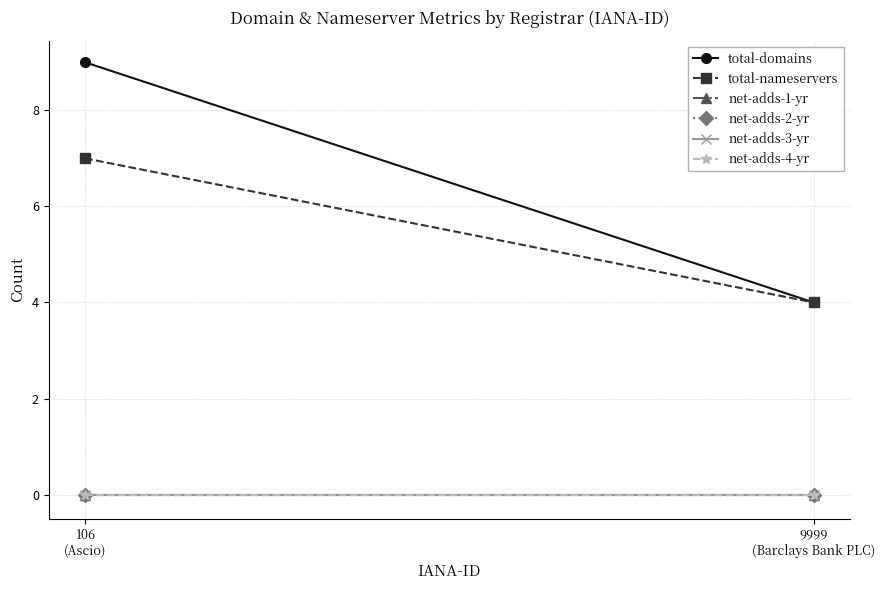

Reading left to right, list all the values displayed in this chart.

total-domains: 106
(Ascio)=9	9999
(Barclays Bank PLC)=4
total-nameservers: 106
(Ascio)=7	9999
(Barclays Bank PLC)=4
net-adds-1-yr: 106
(Ascio)=0	9999
(Barclays Bank PLC)=0
net-adds-2-yr: 106
(Ascio)=0	9999
(Barclays Bank PLC)=0
net-adds-3-yr: 106
(Ascio)=0	9999
(Barclays Bank PLC)=0
net-adds-4-yr: 106
(Ascio)=0	9999
(Barclays Bank PLC)=0